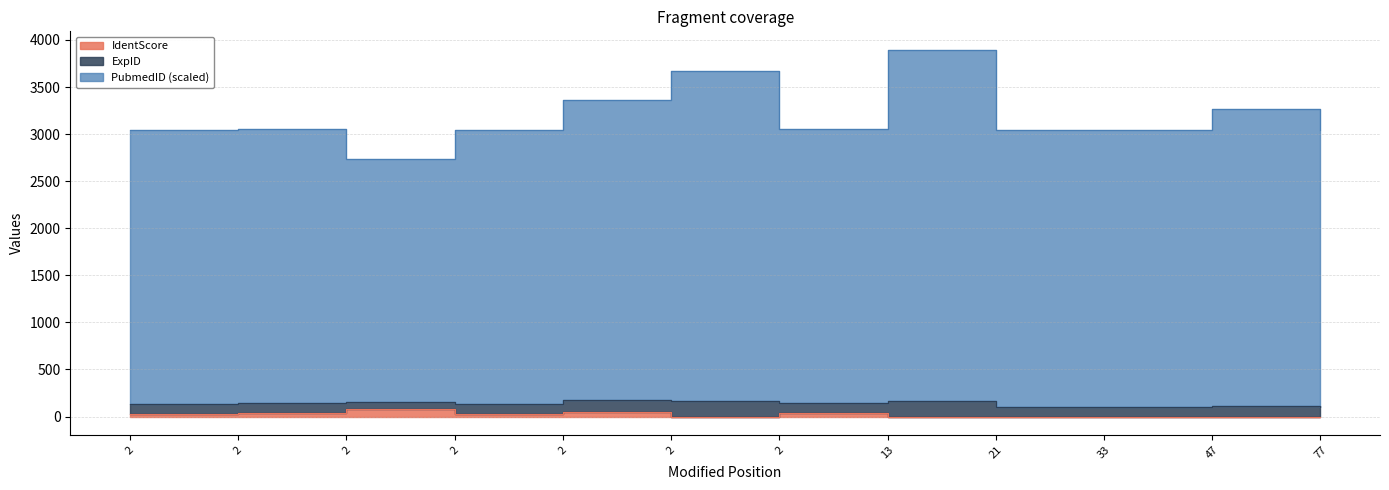

What is the maximum value shown in the chart?

3896.7